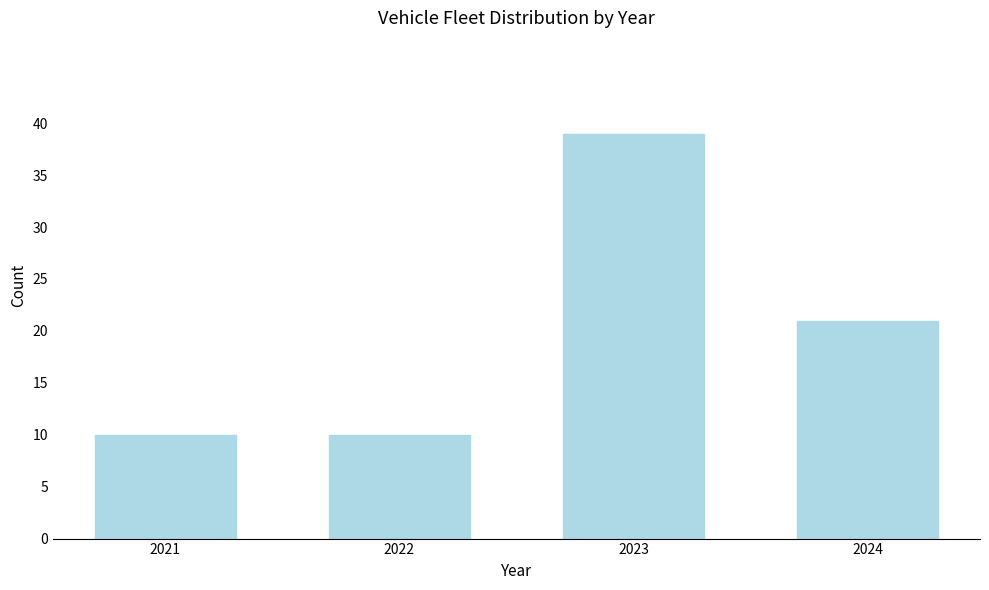

Reading left to right, list all the values displayed in this chart.

10	10	39	21